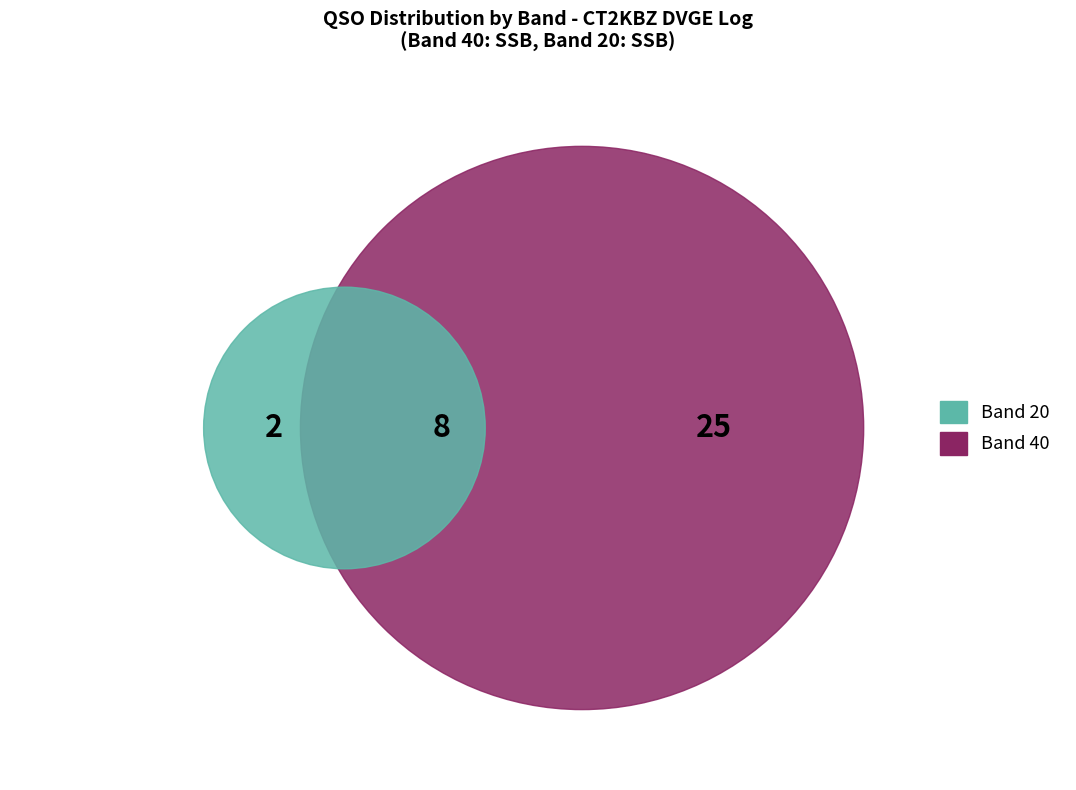

Is it true that 25 is 14% of the pie?

False